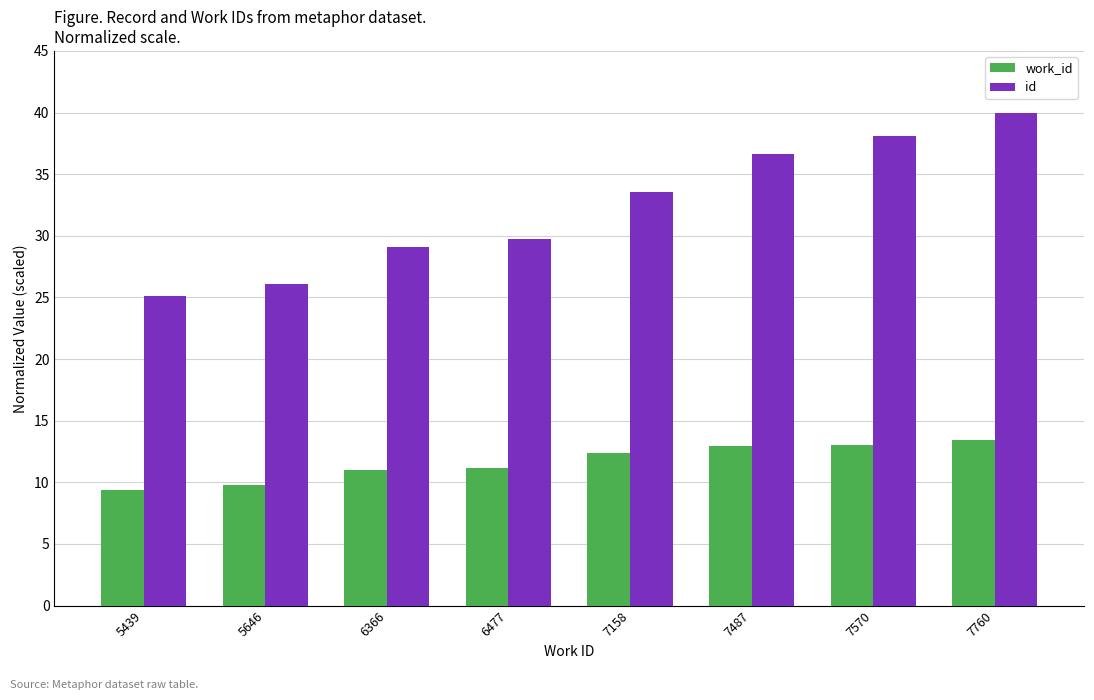

At which category is the sum across all series the highest?

7760